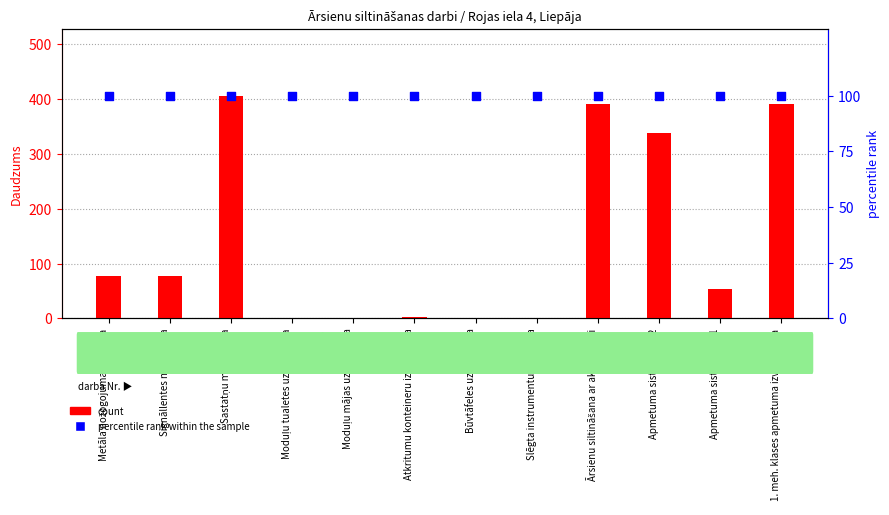

What are all the series names shown in the legend?

count, percentile rank within the sample